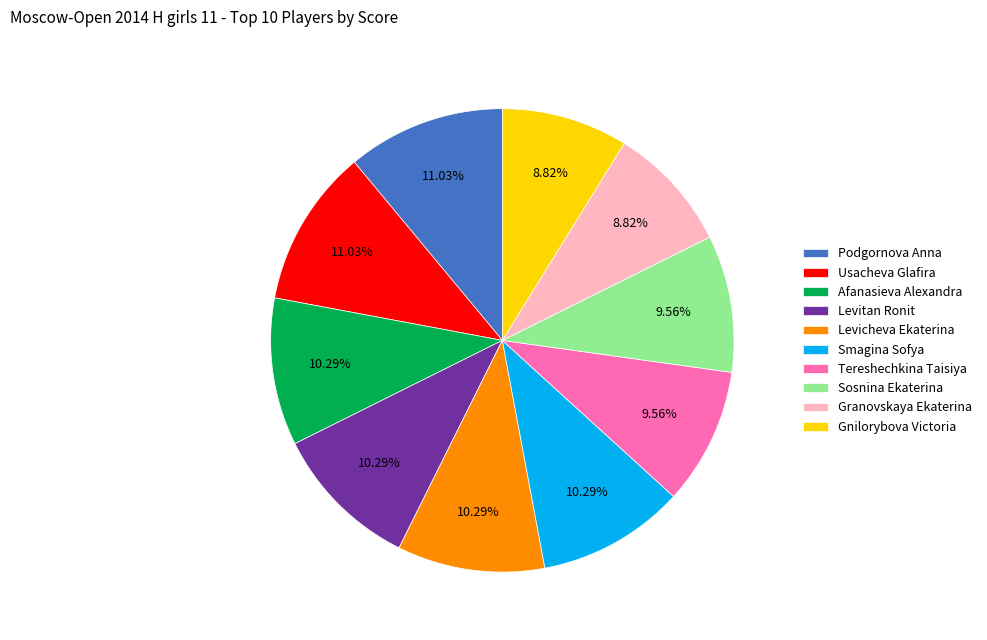

To the nearest percent, what portion does Afanasieva Alexandra represent?

10%